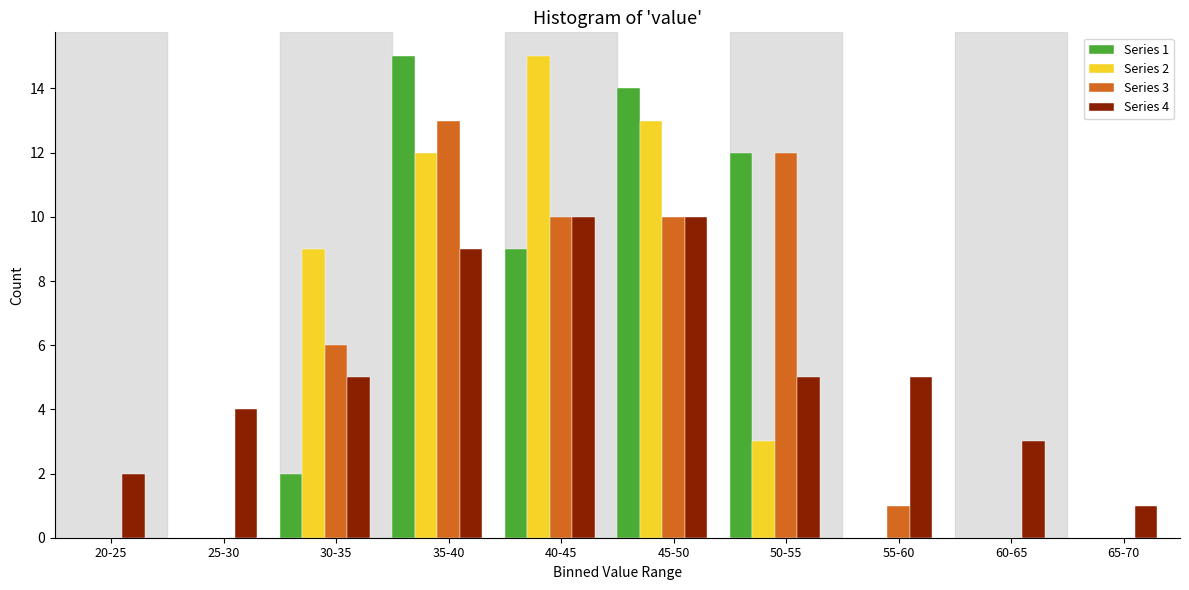

What is the total value across all series at 55-60?

6